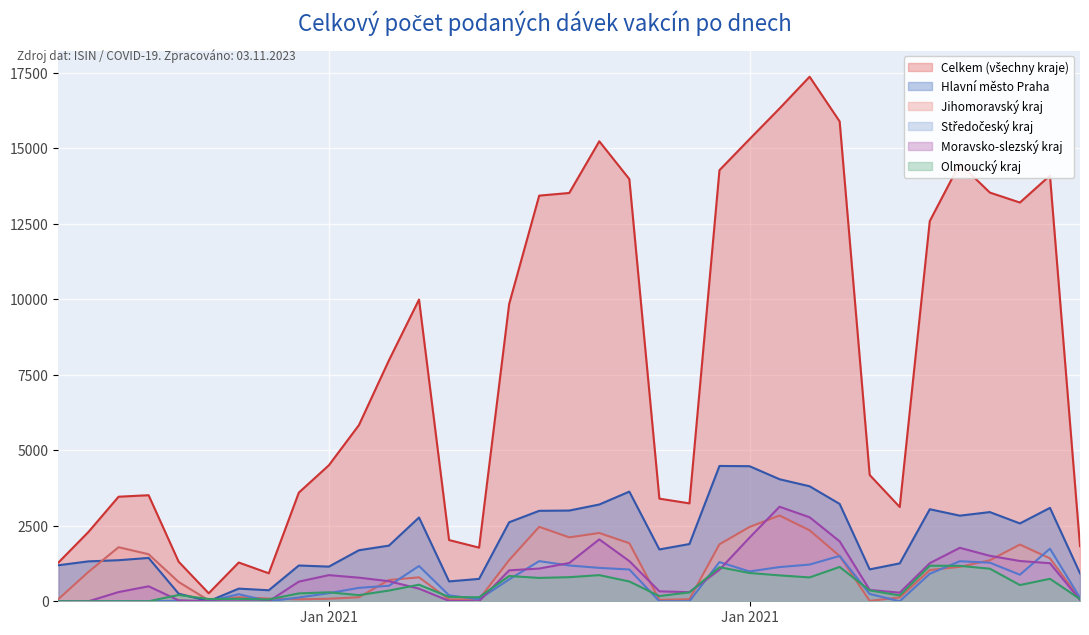

Where do Olmoucký kraj and Středočeský kraj first cross each other?

01.01.2021 and 02.01.2021